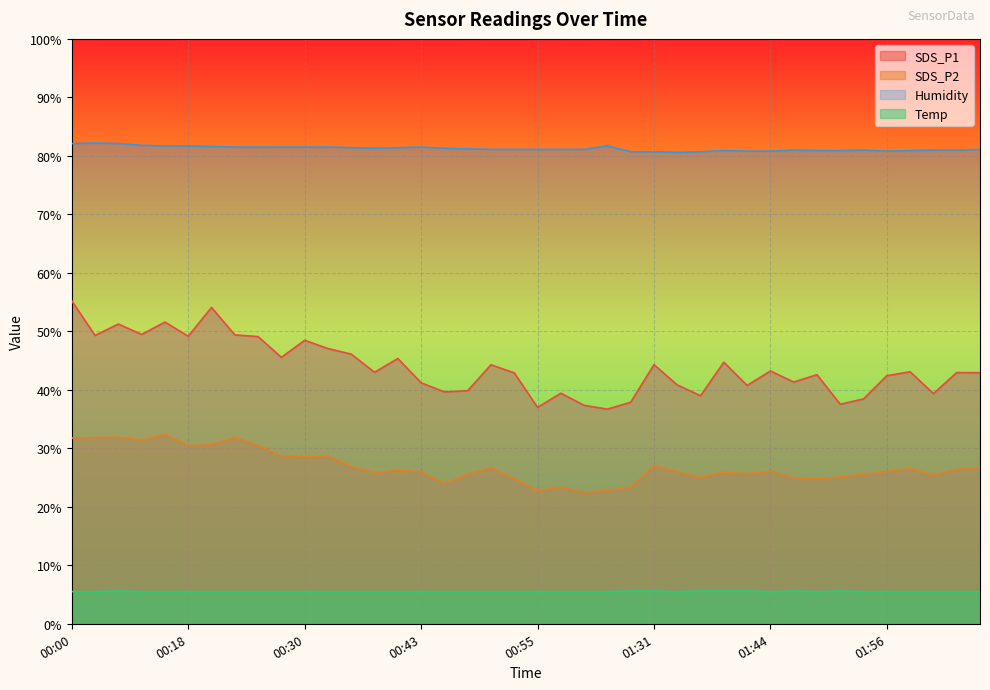

What is the total value across all series at 01:56?

154.7